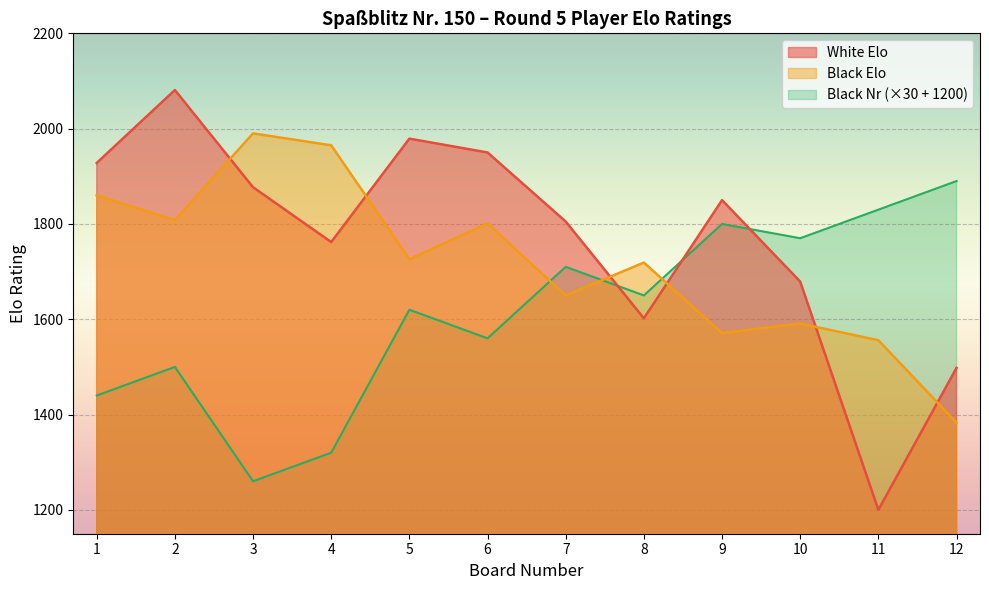

Rank the series at 4 from lowest to highest value.

Black Nr (×30 + 1200), White Elo, Black Elo